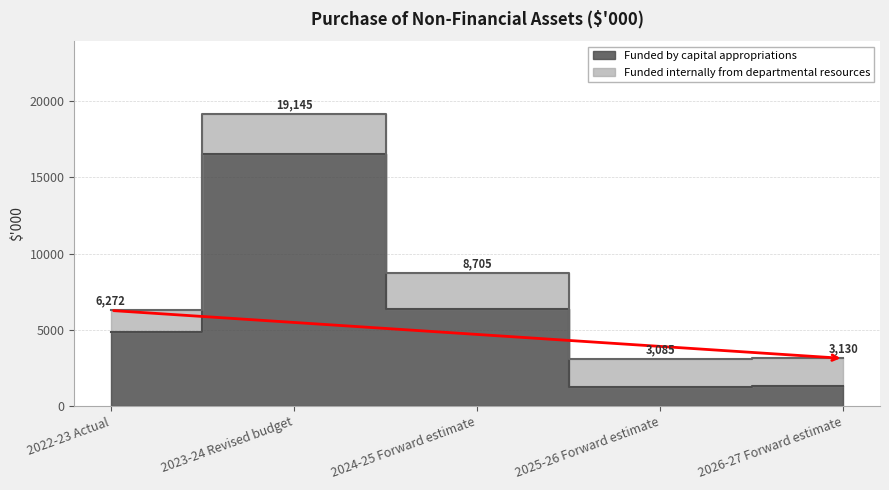

Does the chart display data point markers on the line(s)?

No